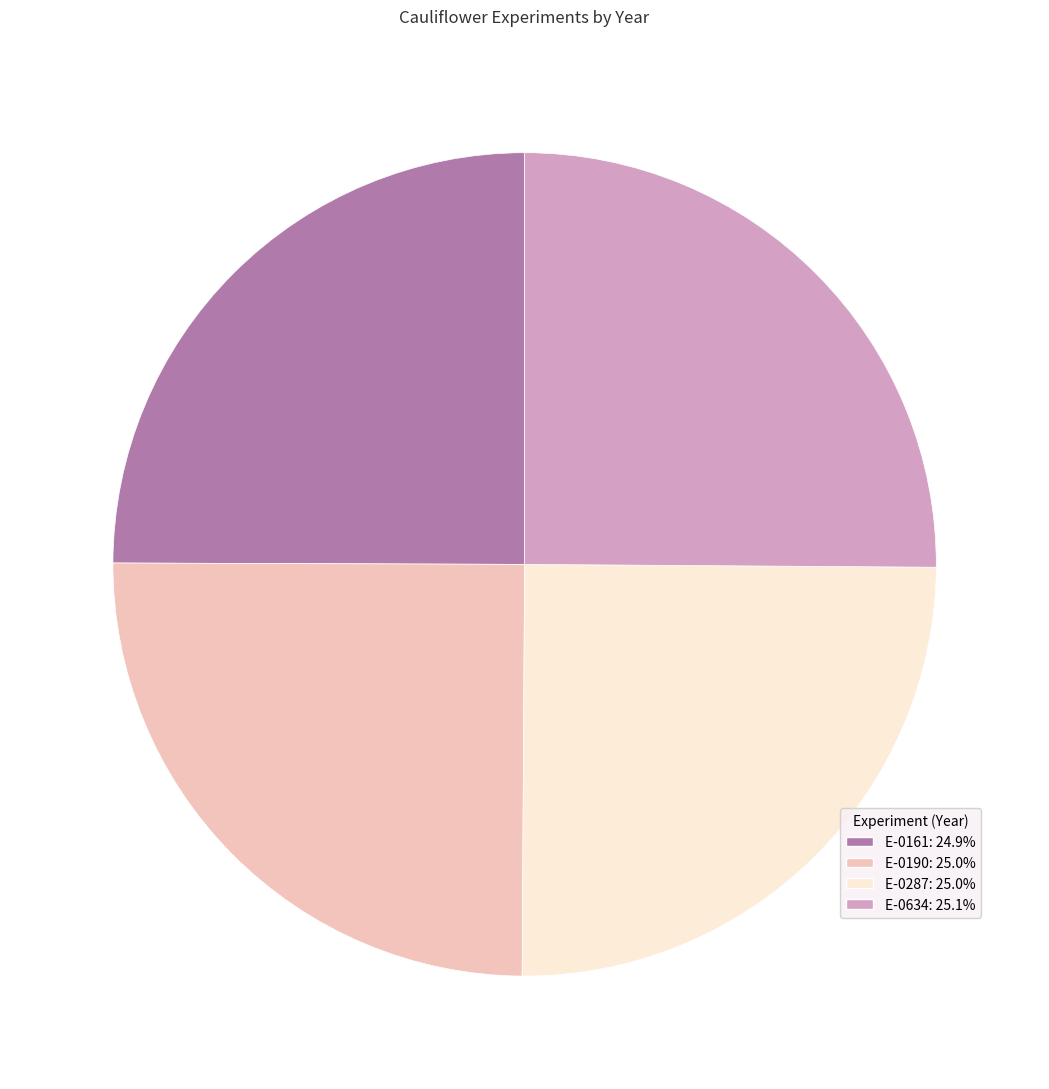

Does any single category account for the majority?

No